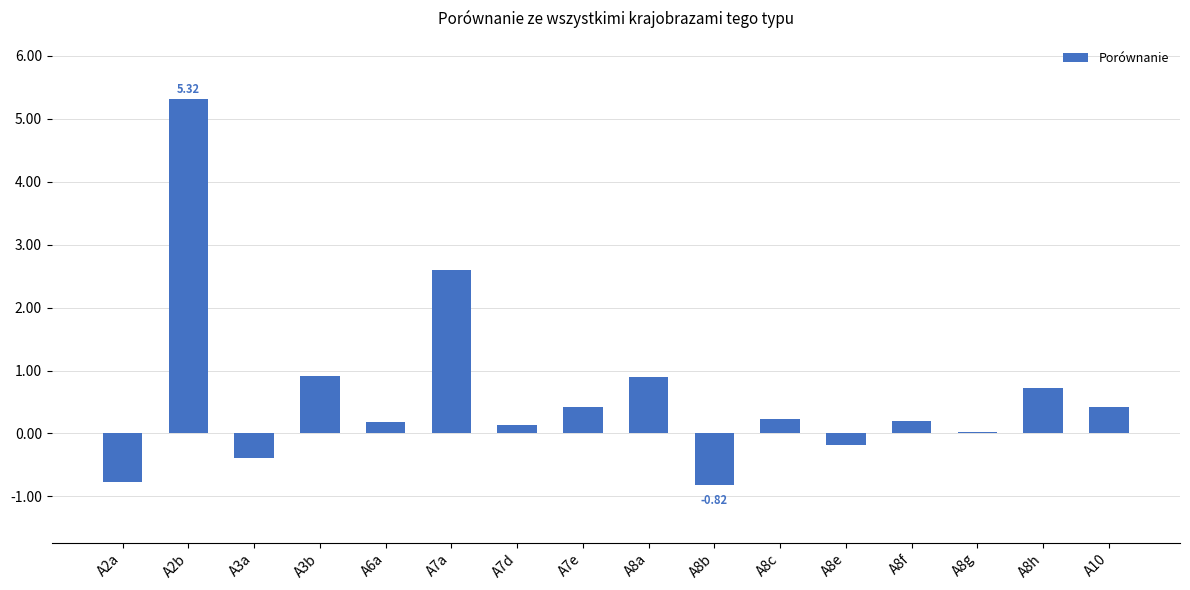

How many series are shown in this chart?

1